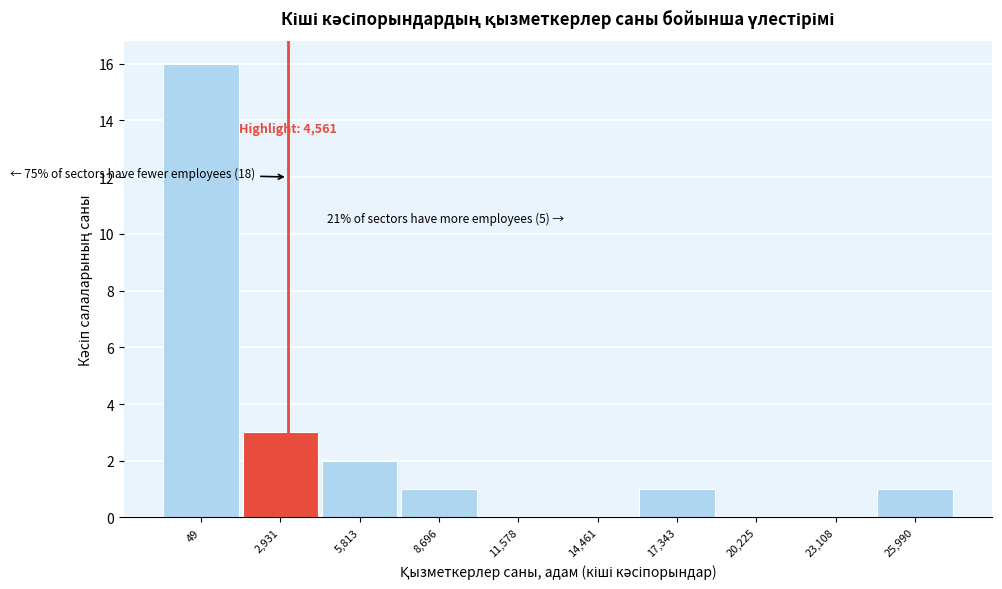

Reading left to right, list all the values displayed in this chart.

49=16	2,931=3	5,813=2	8,696=1	11,578=0	14,461=0	17,343=1	20,225=0	23,108=0	25,990=1